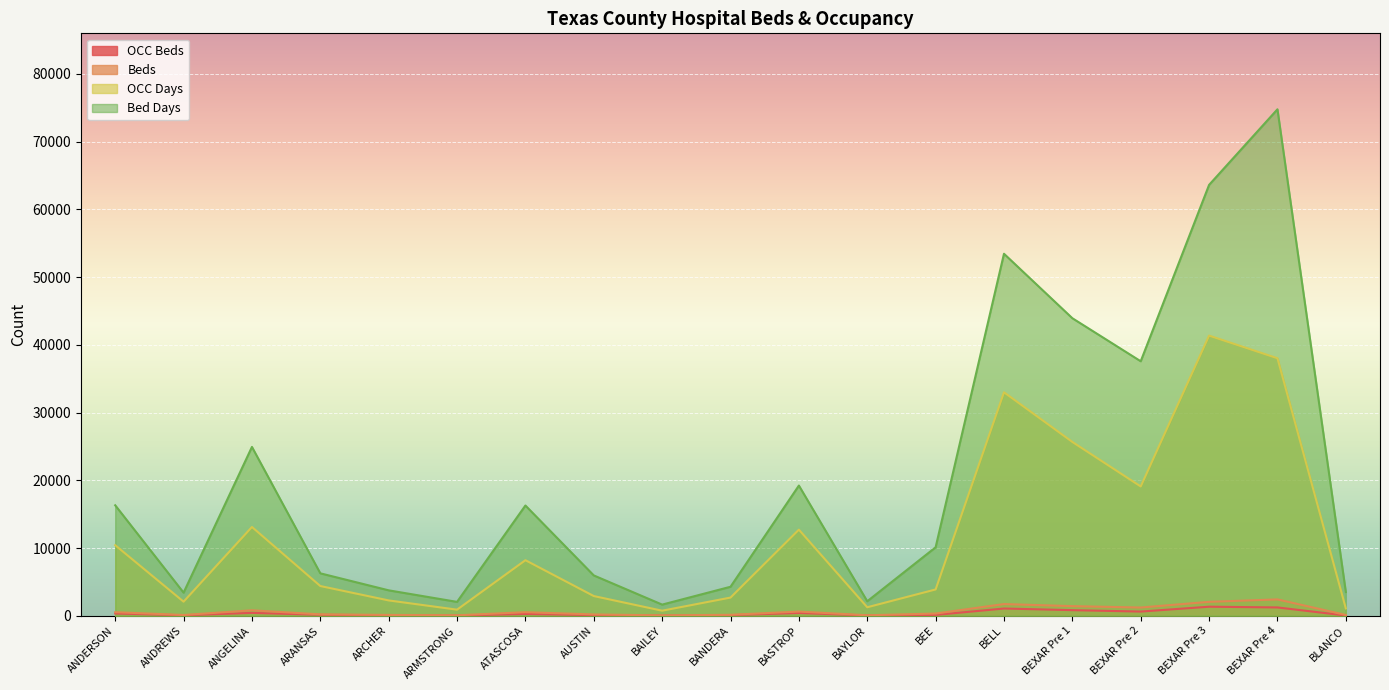

Rank the series by their maximum value, from highest to lowest.

Bed Days, OCC Days, Beds, OCC Beds